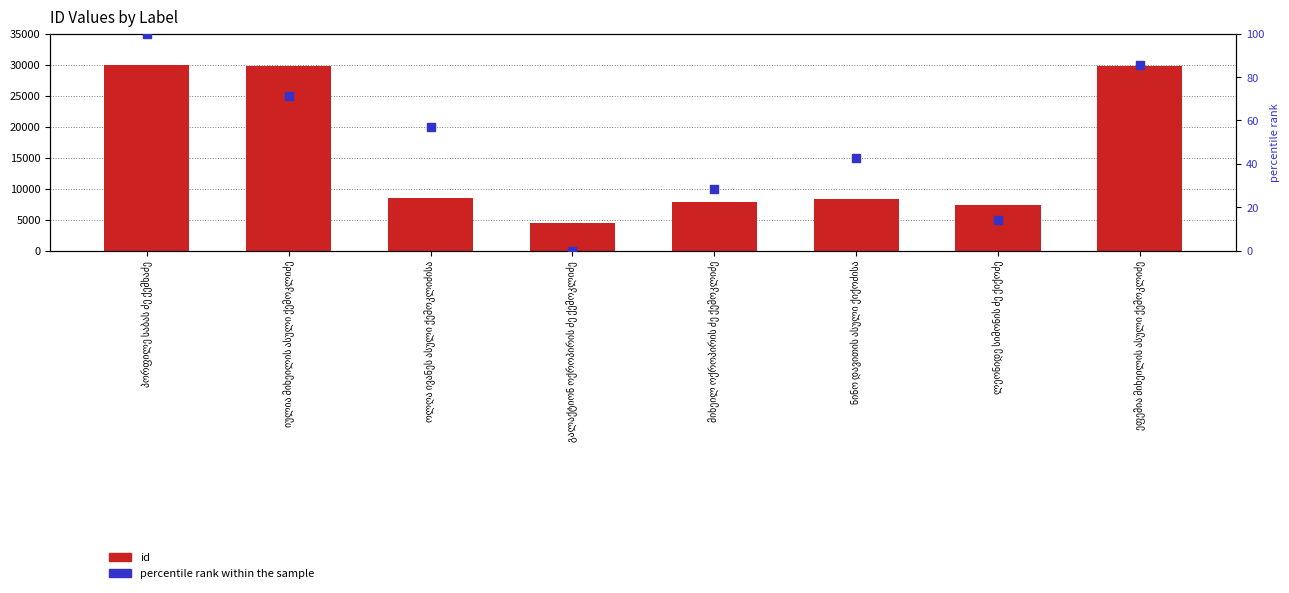

Which series reaches the minimum Y coordinate?

percentile rank within the sample